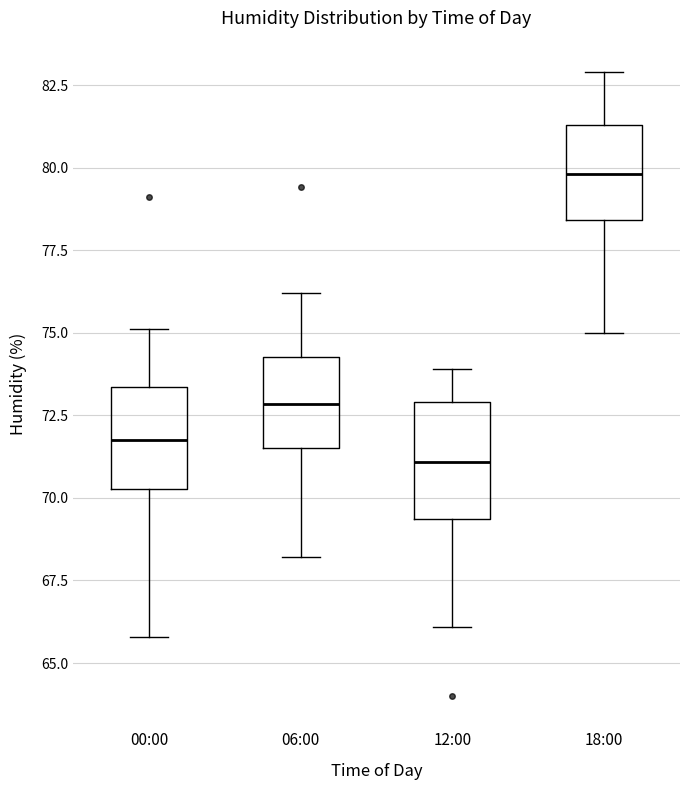

Where does the median line of the box for 12:00 sit on the y-axis? The values are not printed on the chart, so give them approximately, as read against the axis.

71.0